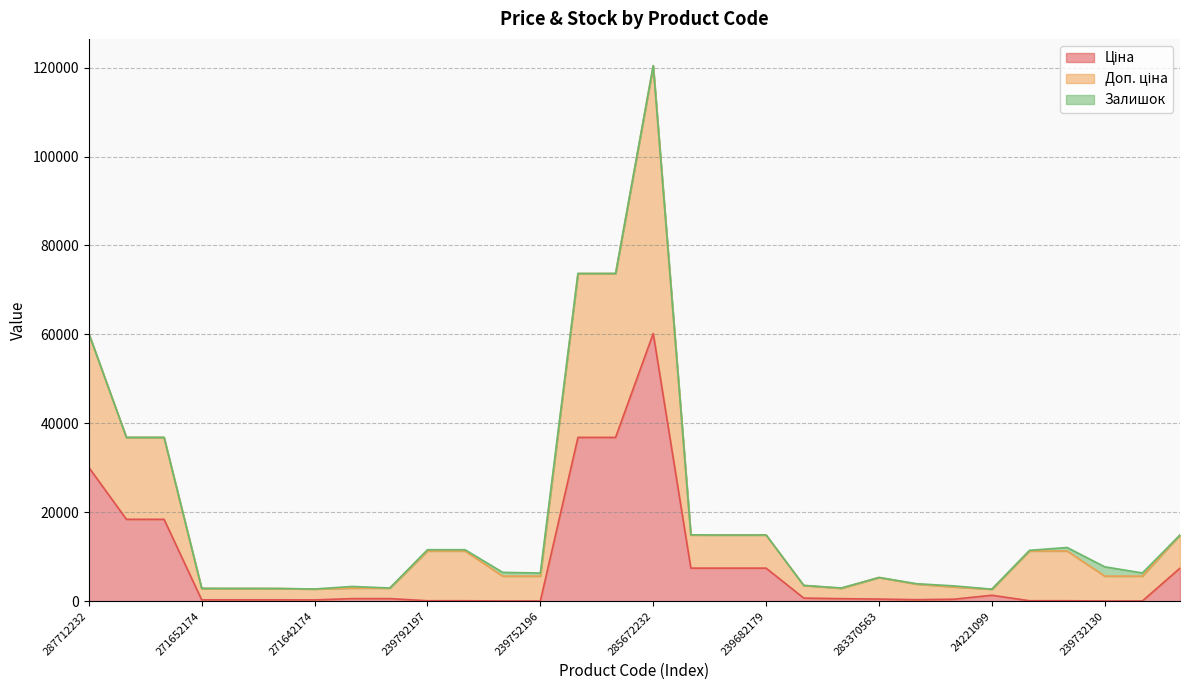

What is the difference between the maximum and second lowest values in the Доп. ціна series?

117676.2